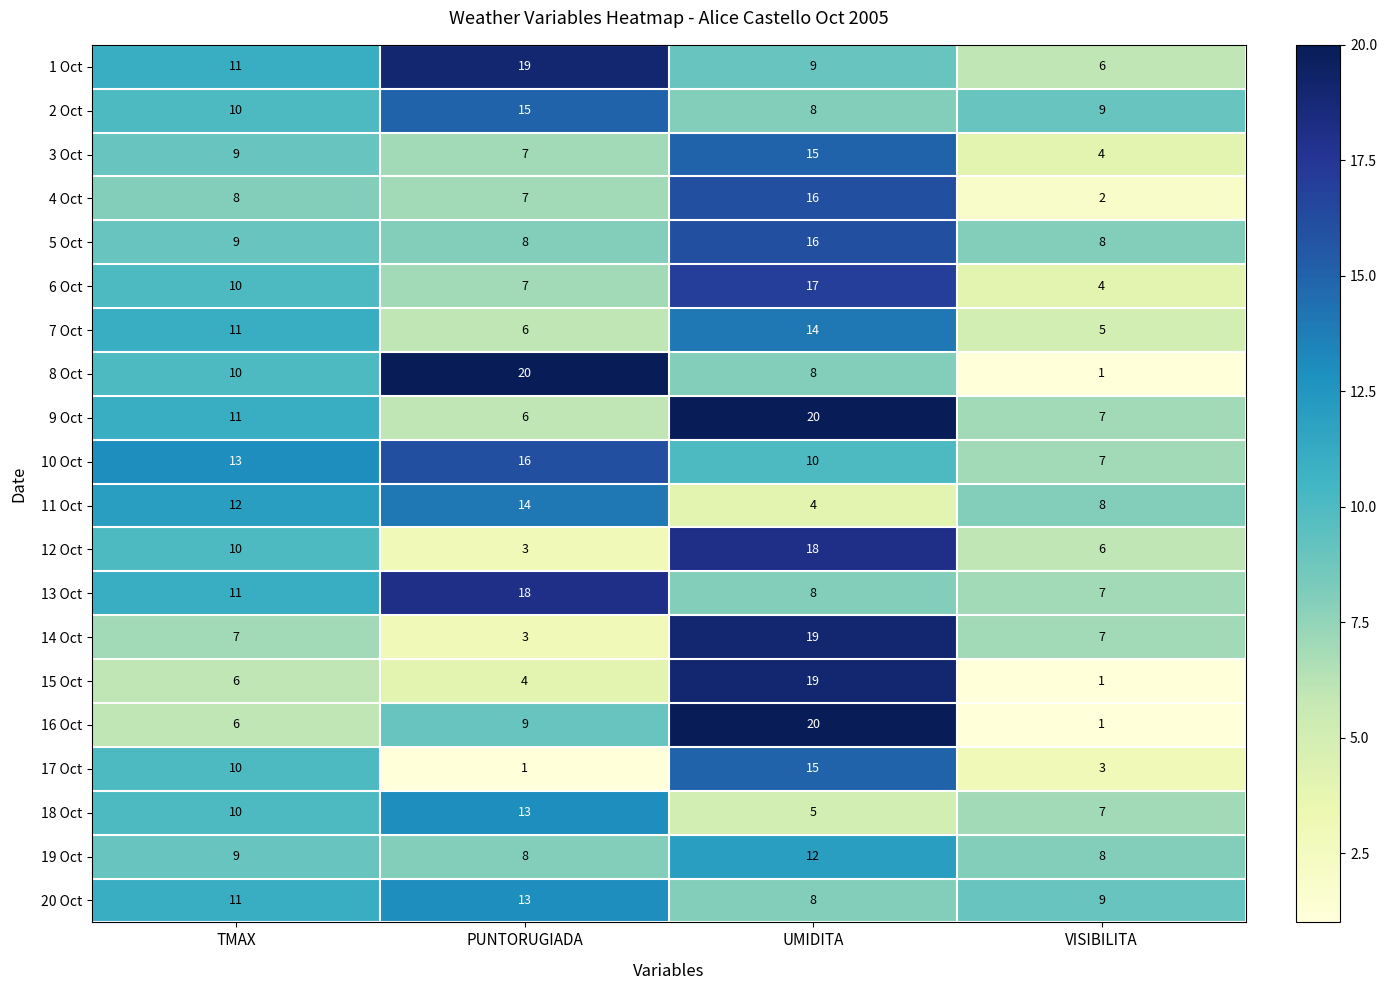

What is the total value across all series at UMIDITA?

261